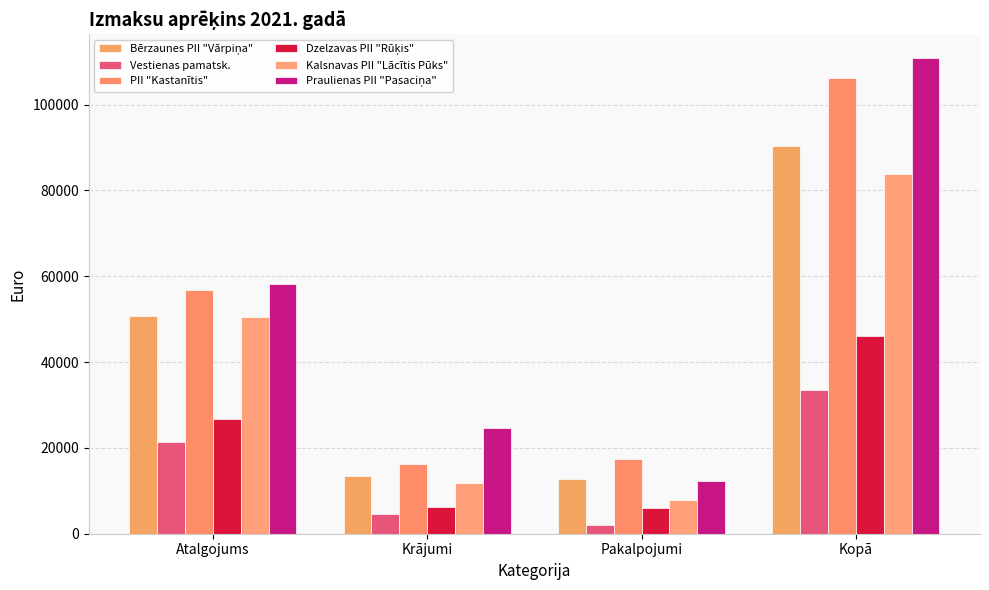

Reading left to right, list all the values displayed in this chart.

Bērzaunes PII "Vārpiņa": 50750	13562	12761	90387
Vestienas pamatsk.: 21455	4576	2010	33553
PII "Kastanītis": 56766	16319	17430	106271
Dzelzavas PII "Rūķis": 26793	6131	6098	46169
Kalsnavas PII "Lācītis Pūks": 50608	11912	7968	83836
Praulienas PII "Pasaciņa": 58077	24741	12261	110843